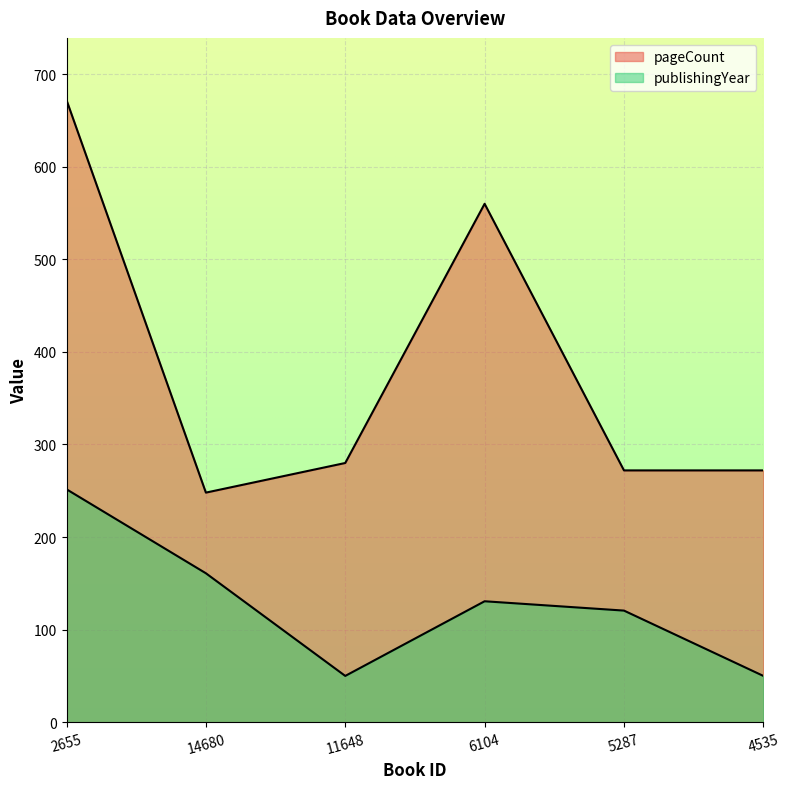

What is the maximum value shown in the chart?

672.0